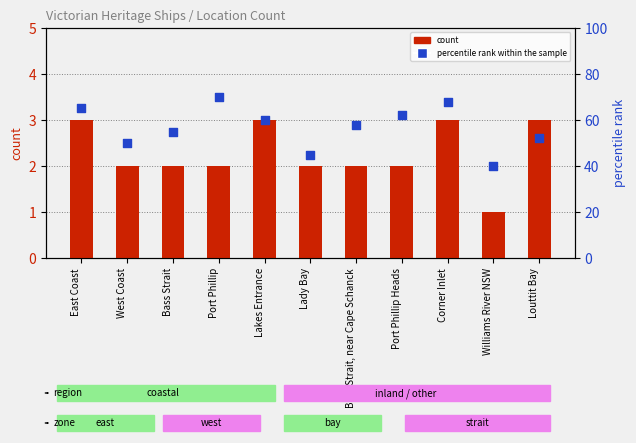

Which series contains the lowest Y value?

count